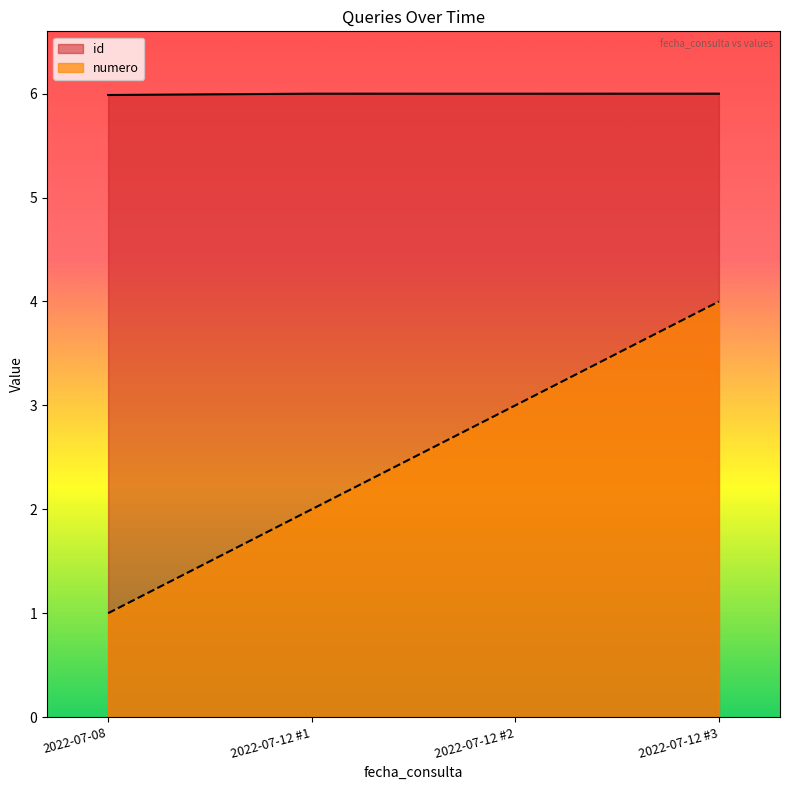

What value does the id series have at 2022-07-12 #1?

6.0